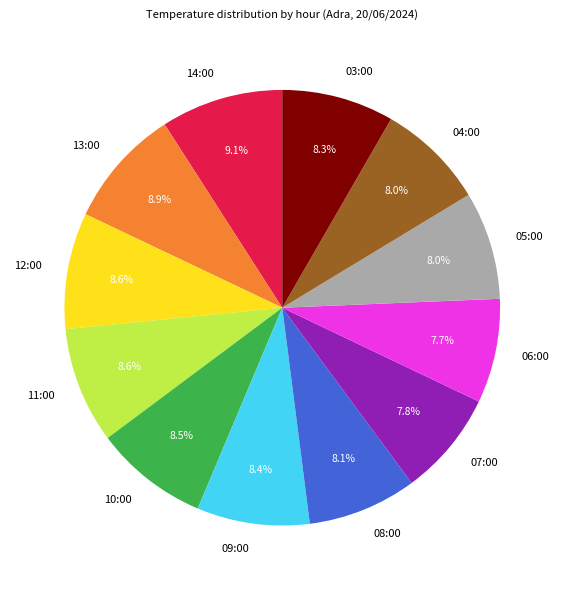

Which has a higher value, 11:00 or 07:00?

11:00